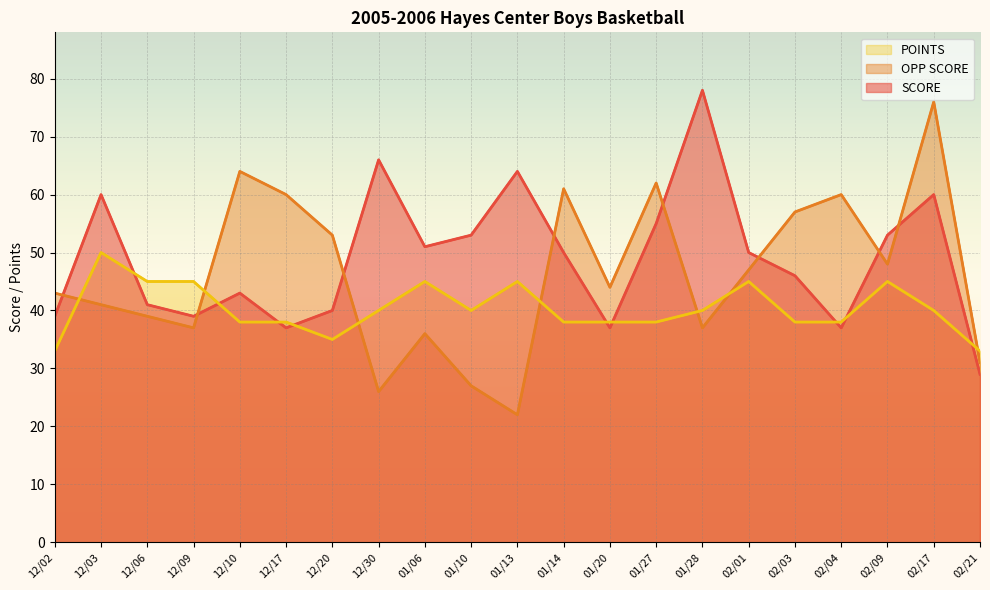

How many POINTS values are between 38 and 45?

17